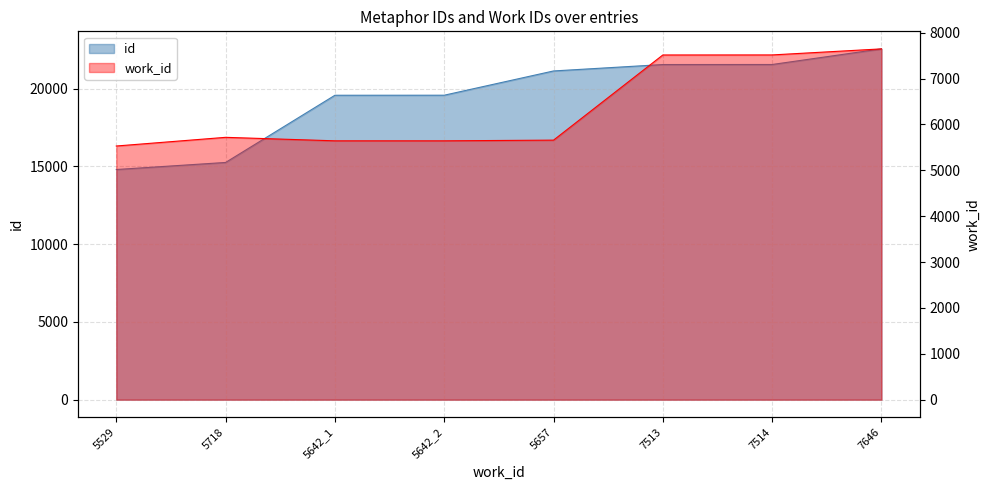

True or false: work_id and id intersect in this chart.

False